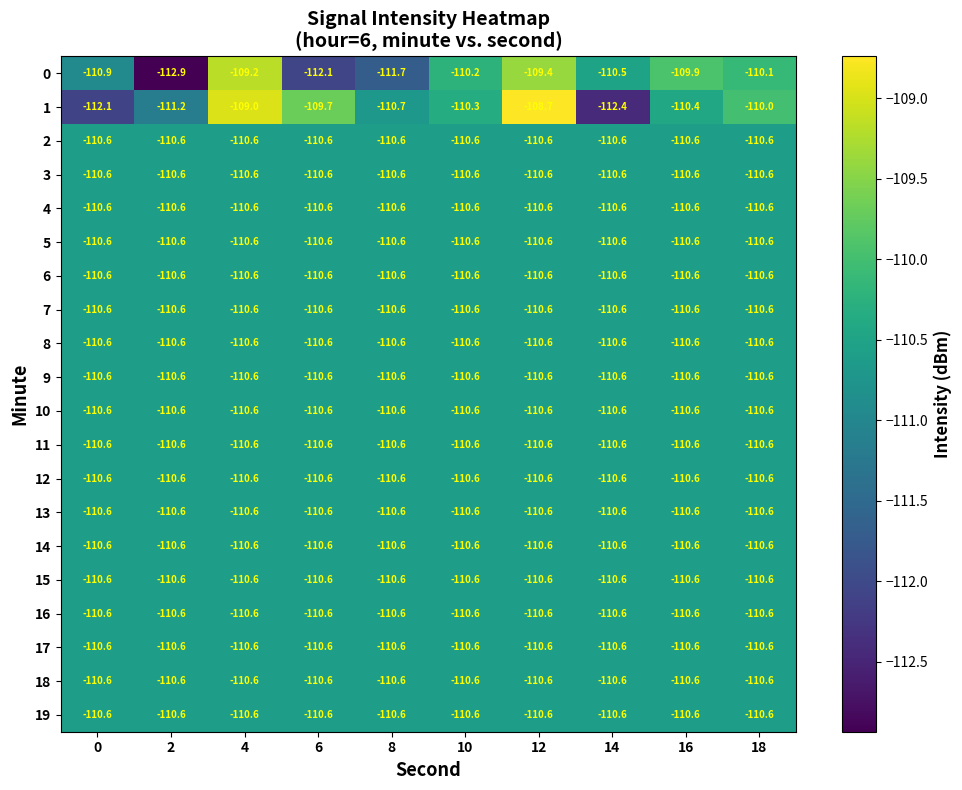

Is it true that 11 equals -110.6 at 0?

True